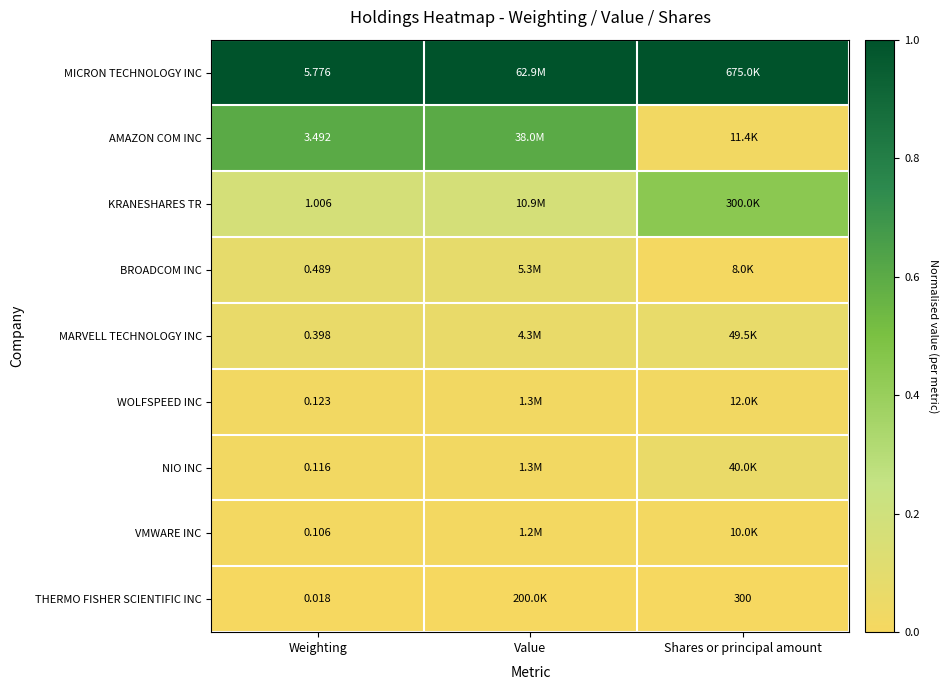

Is the value of THERMO FISHER SCIENTIFIC INC at Weighting greater than the value of MARVELL TECHNOLOGY INC at Weighting?

No